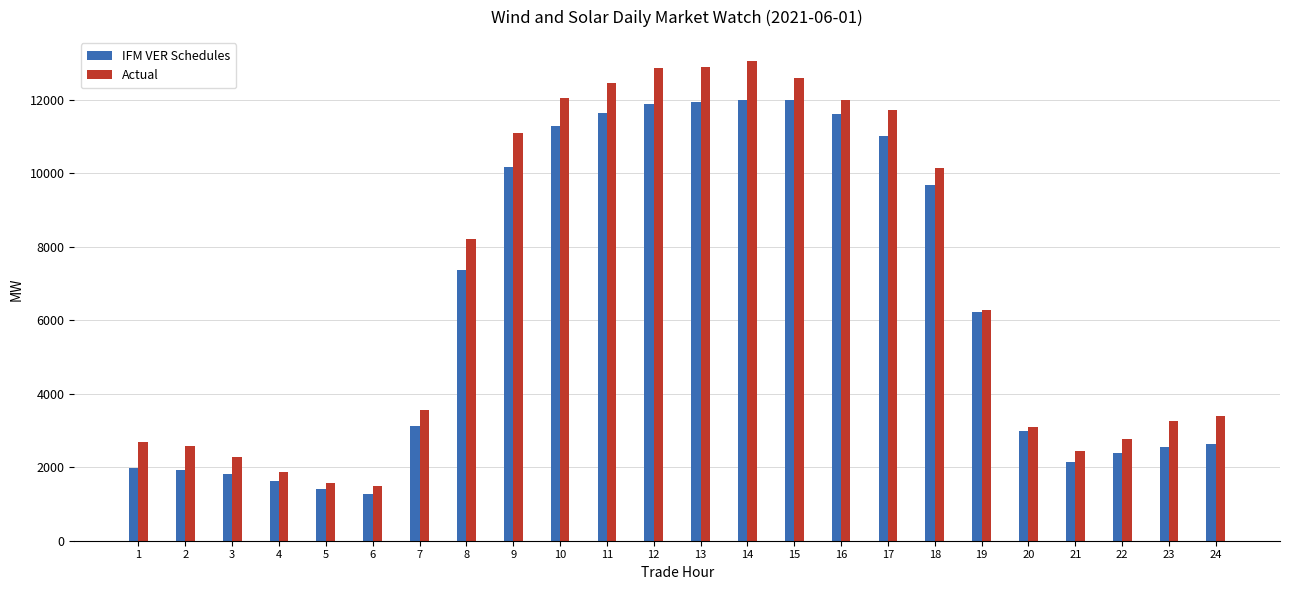

What is the average value of the Actual series?

6934.6